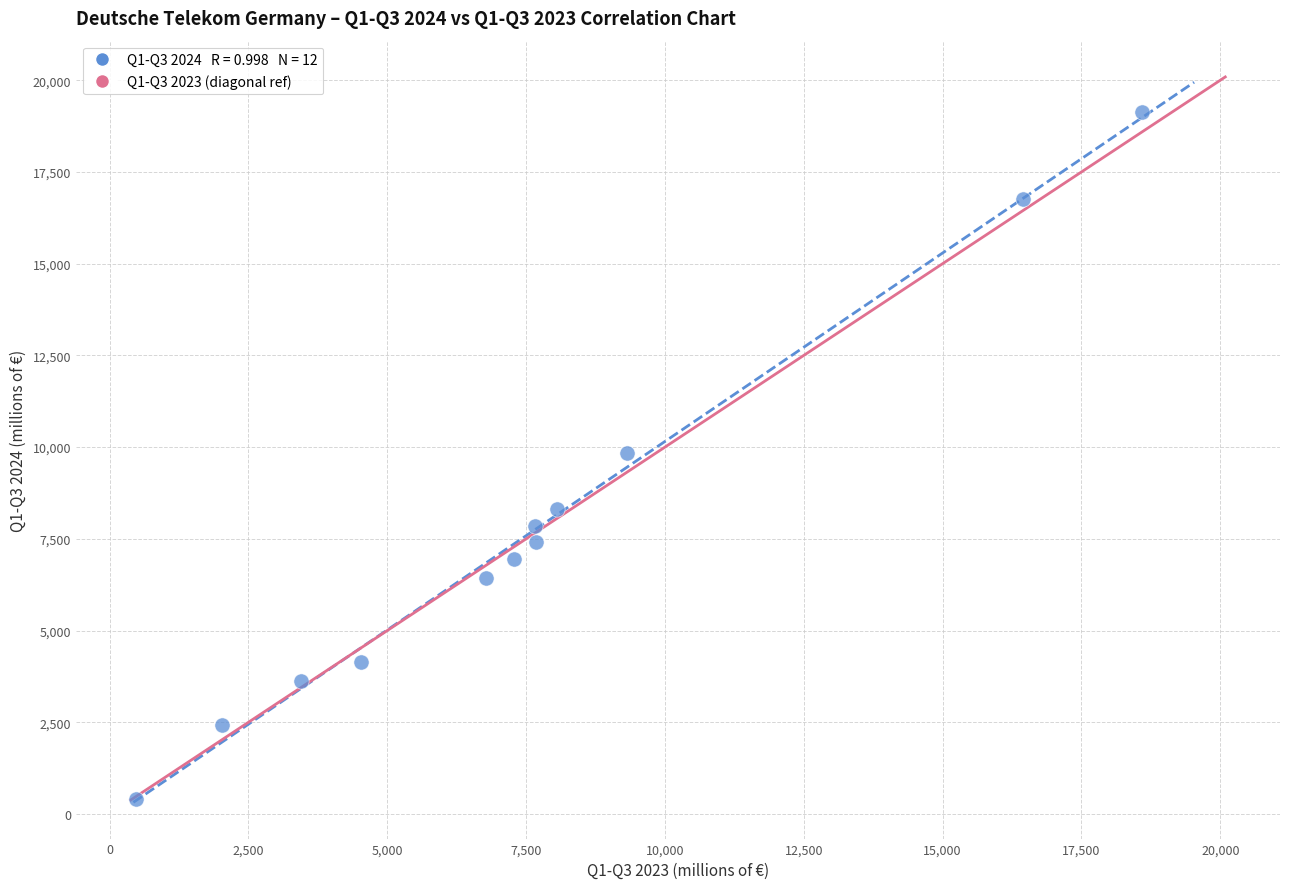

What is the range of Y values (max minus min)?

18710